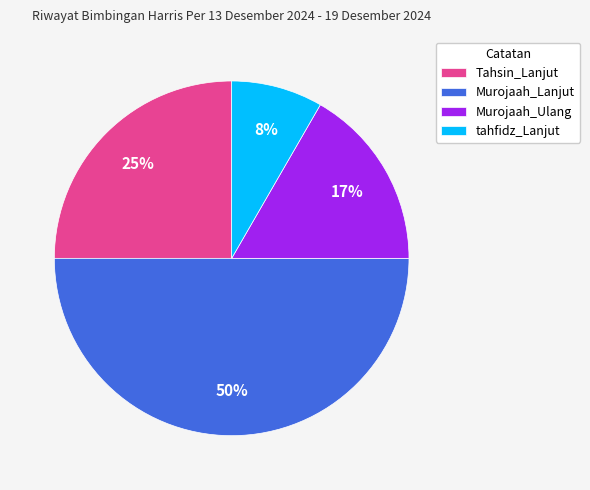

Does tahfidz_Lanjut represent more than half of the total?

No